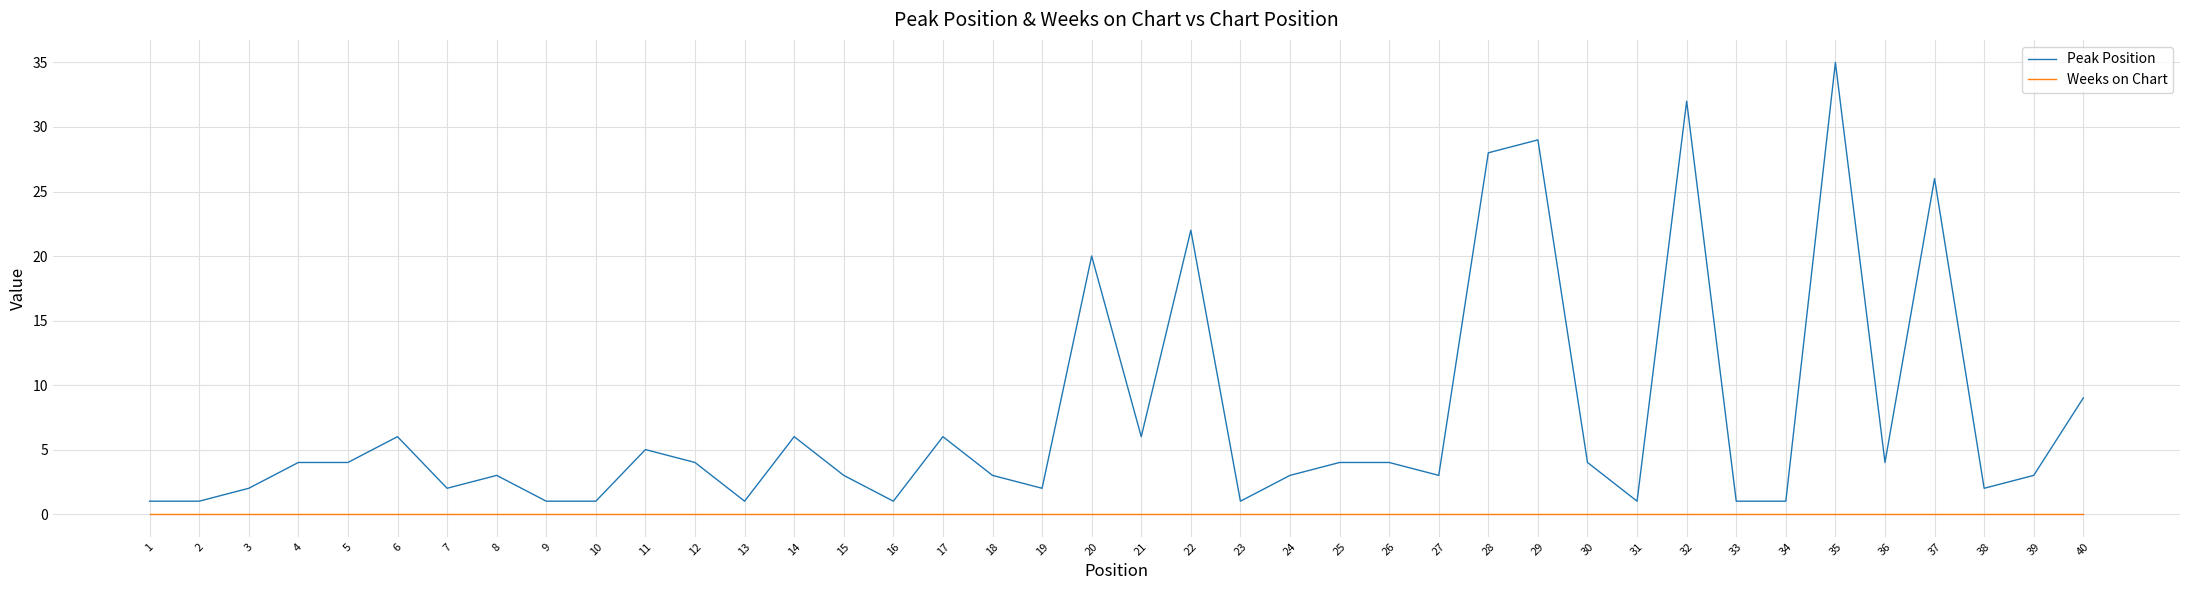

Where is Peak Position nearest to the value 18?

20